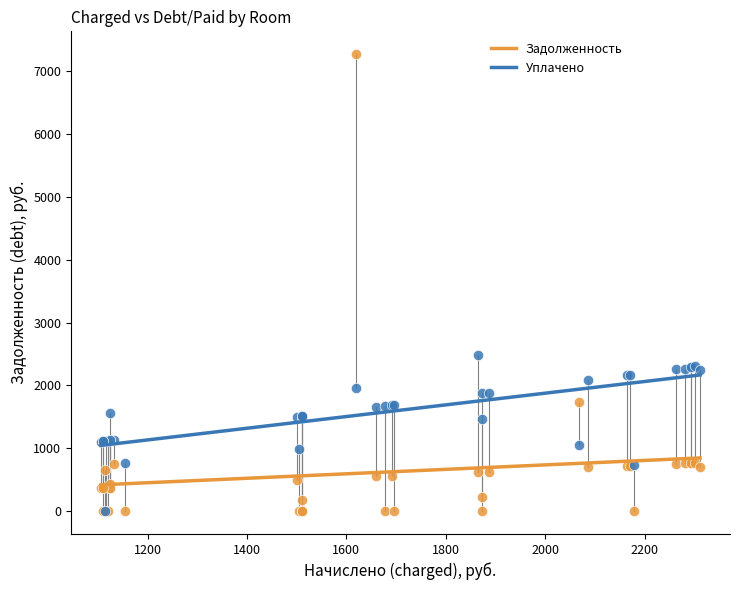

Which series reaches the maximum Y coordinate?

Задолженность